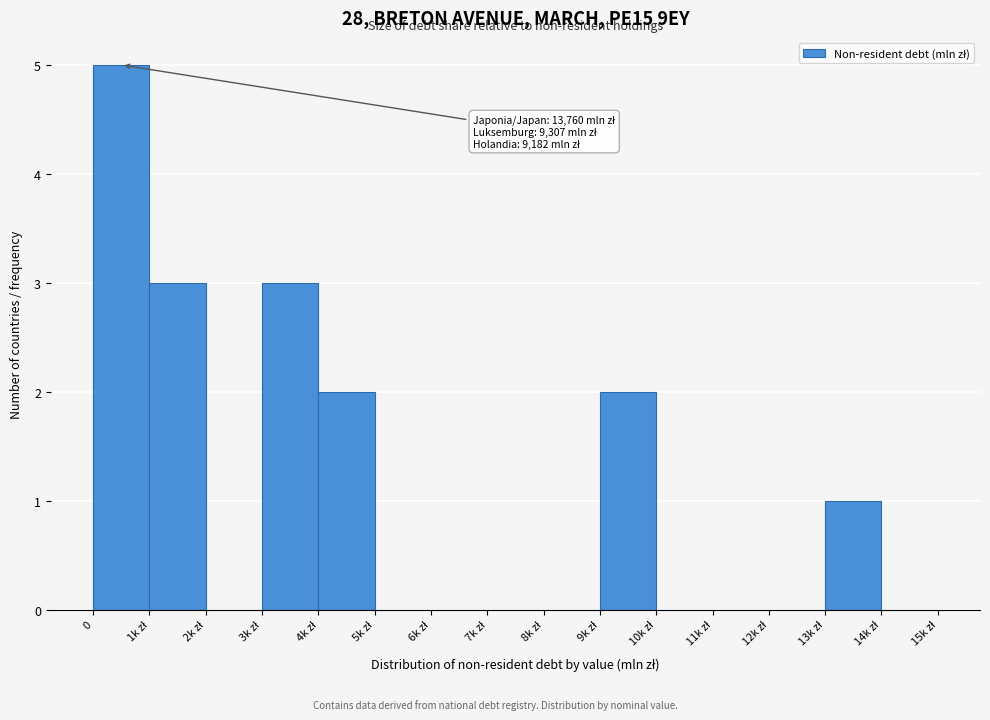

What is the maximum value shown in the chart?

5